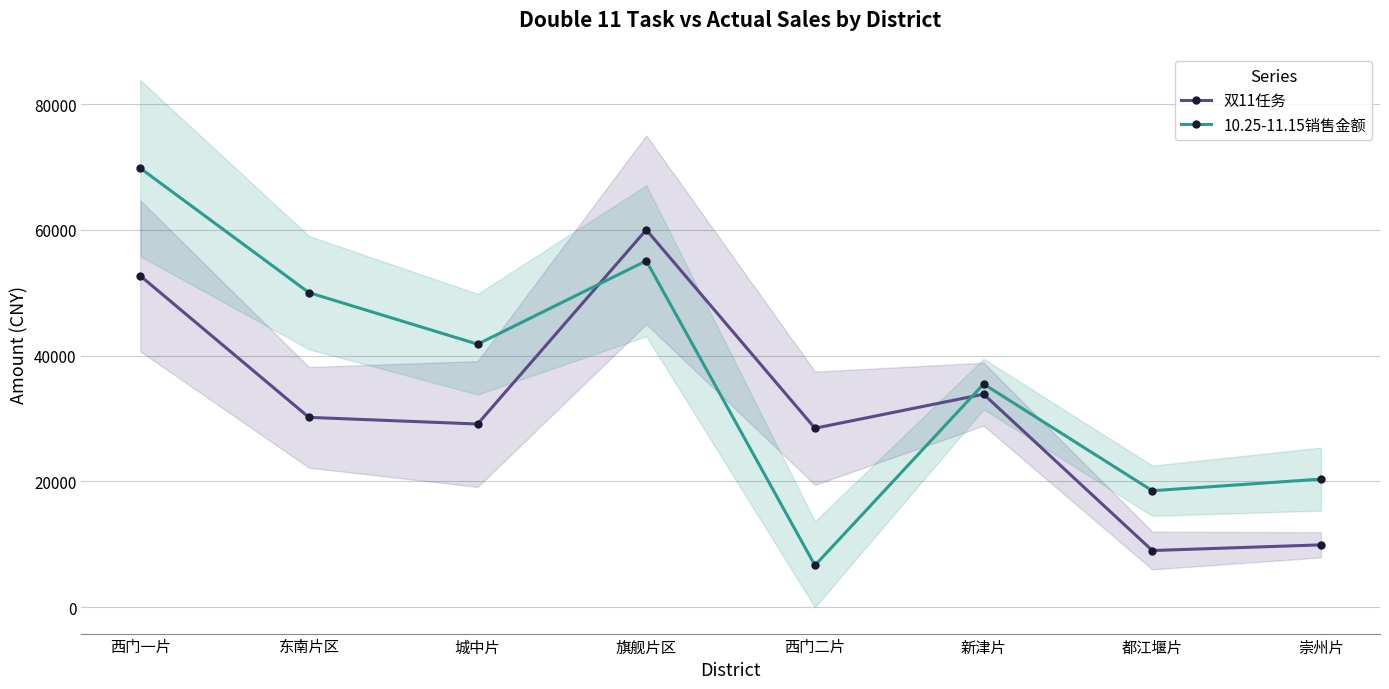

At which label does 10.25-11.15销售金额 reach its minimum?

西门二片